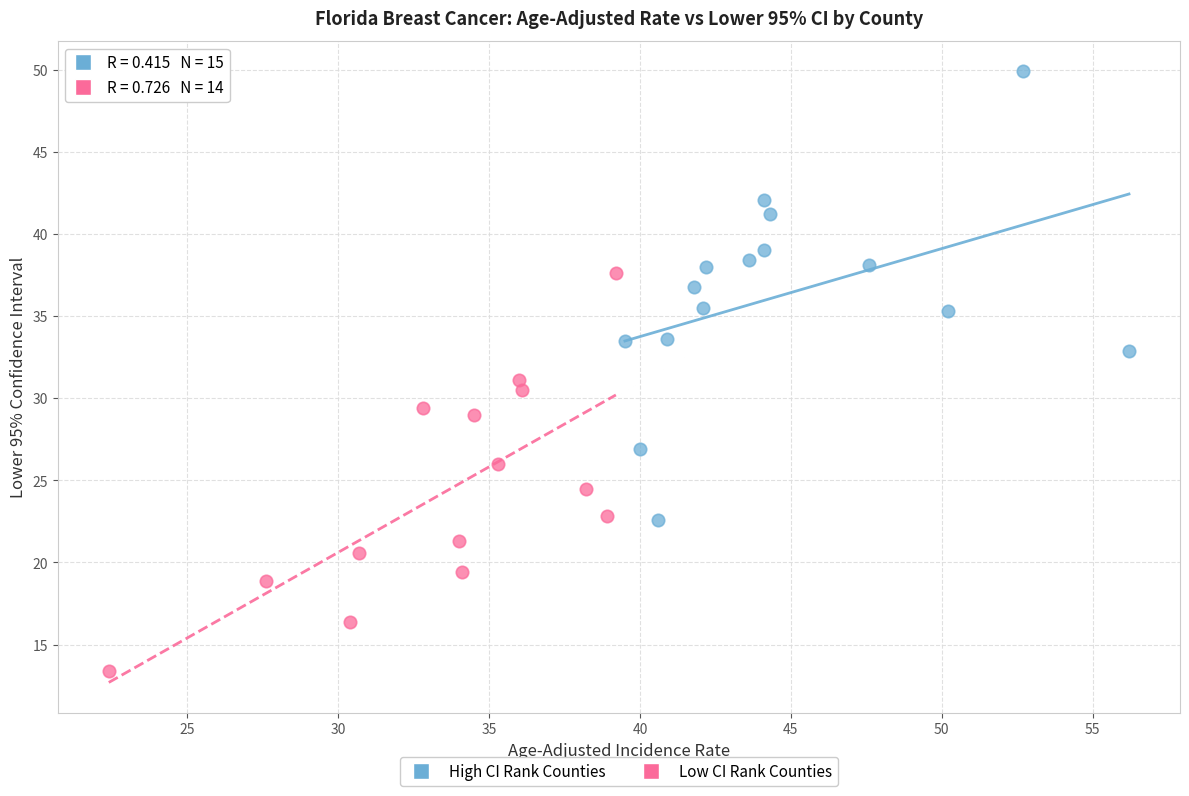

What are all the series names shown in the legend?

High CI Rank Counties, Low CI Rank Counties